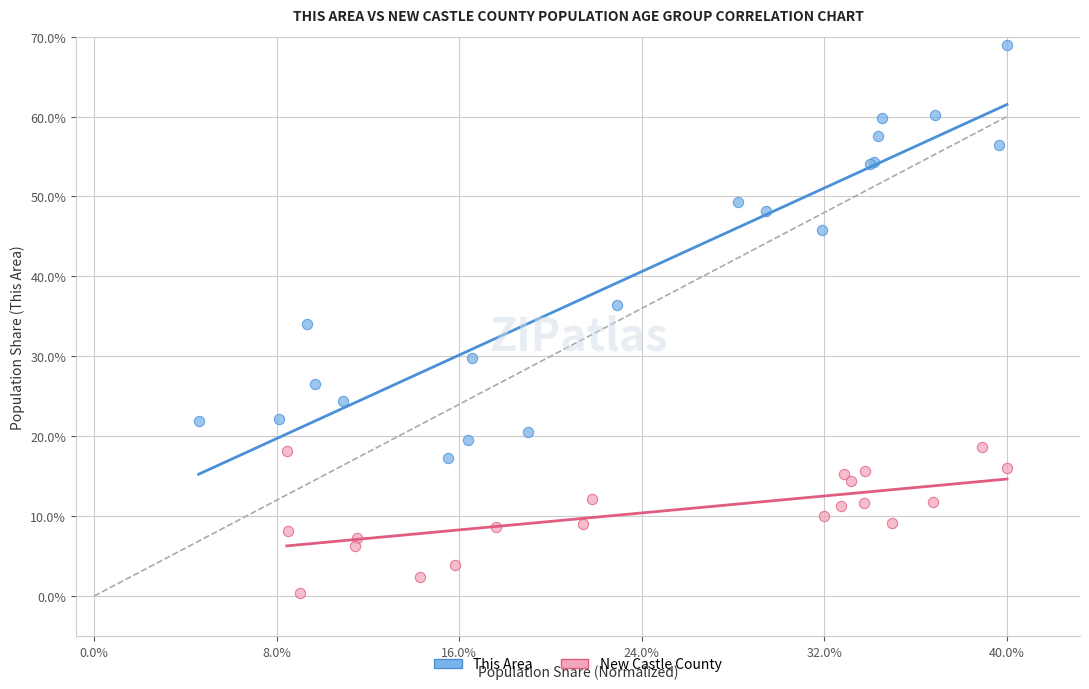

Which series contains the lowest Y value?

New Castle County